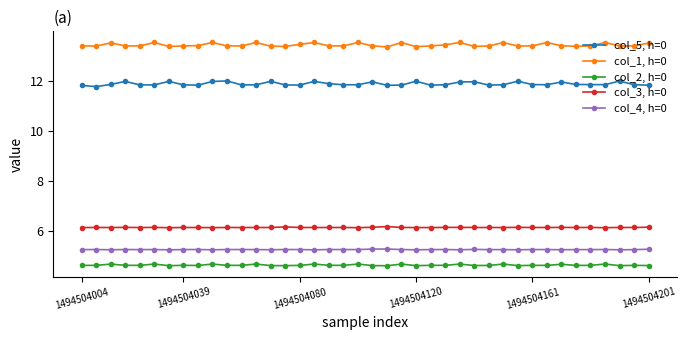

True or false: col_1, h=0 and col_3, h=0 intersect in this chart.

False